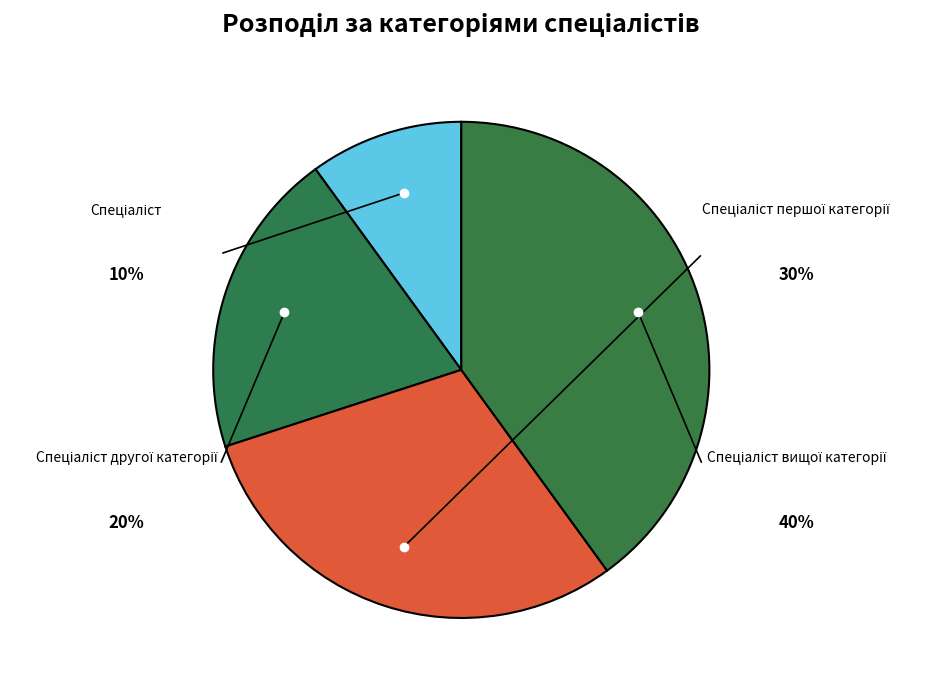

Is there any slice that represents more than half of the pie?

No